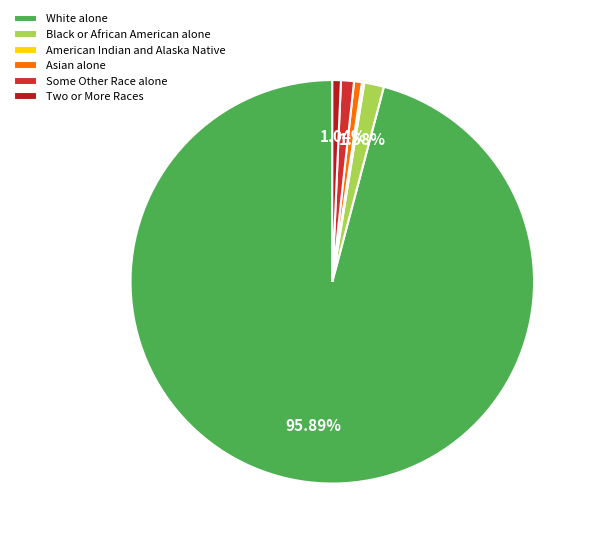

How many slices are in this pie chart?

6